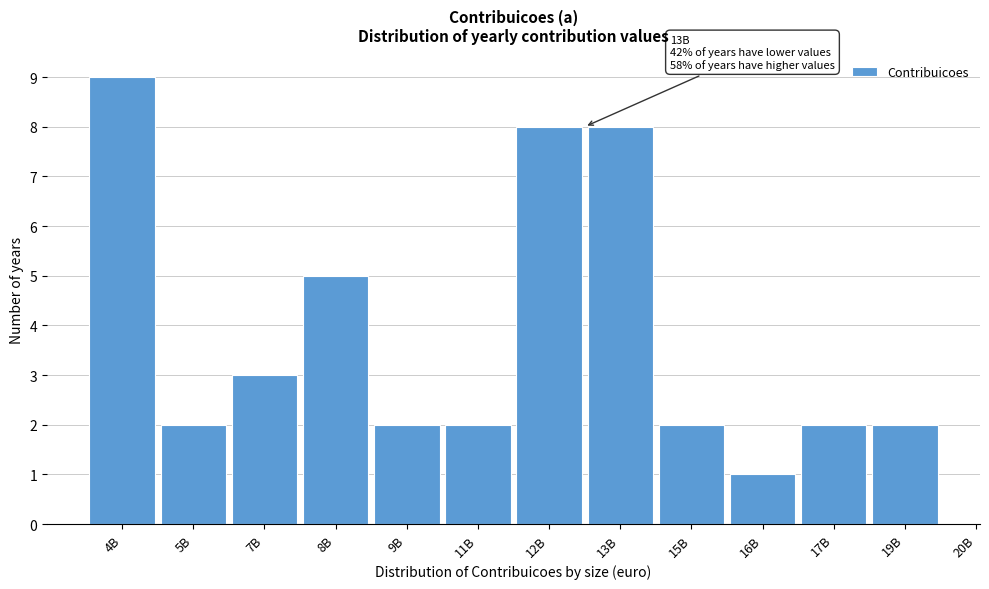

Reading right to left, extract all data points from this chart.

2	2	1	2	8	8	2	2	5	3	2	9